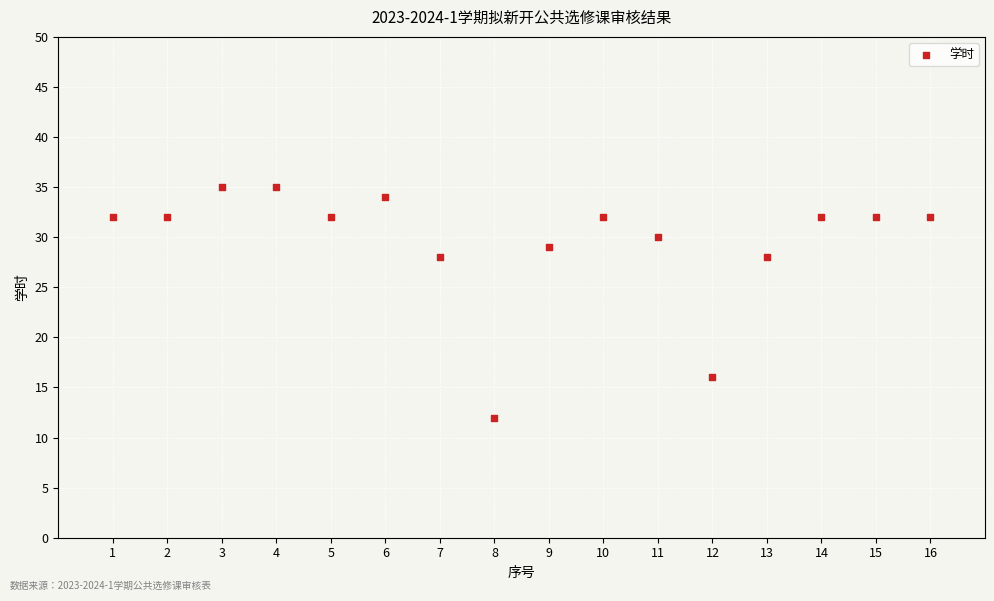

What is the range of Y values (max minus min)?

23